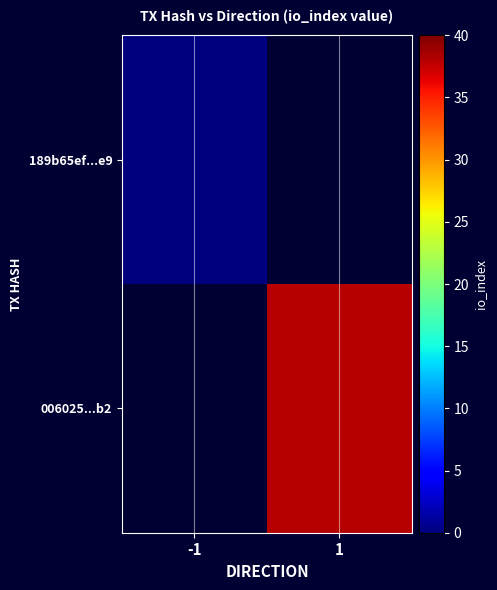

Rank the series by their average value, from lowest to highest.

189b65ef...e9, 006025...b2